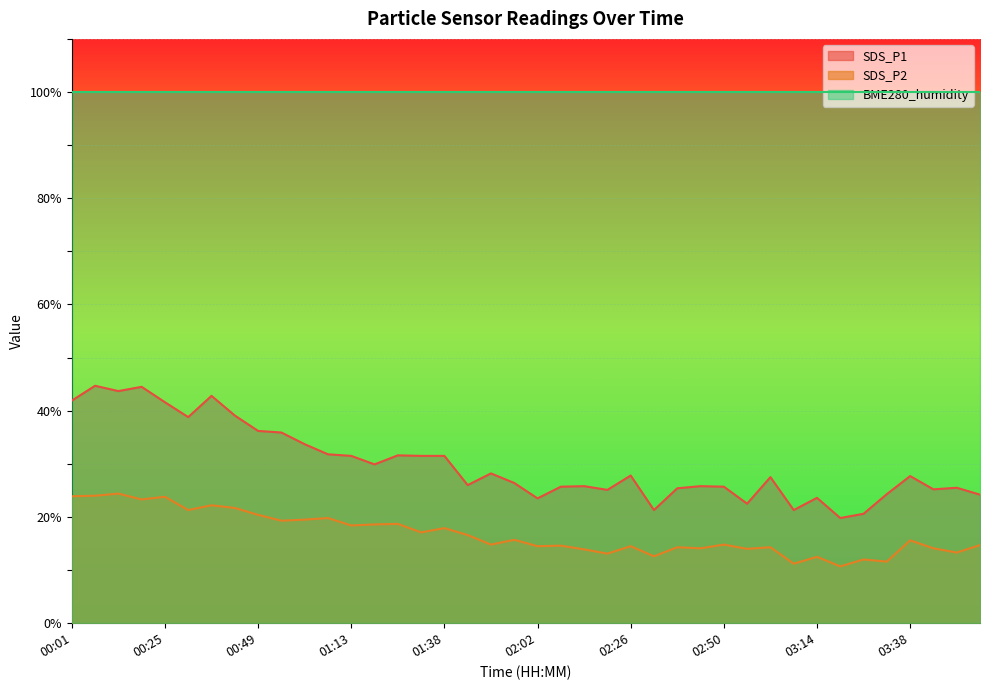

Between 02:56 and 01:26, which is larger?

01:26